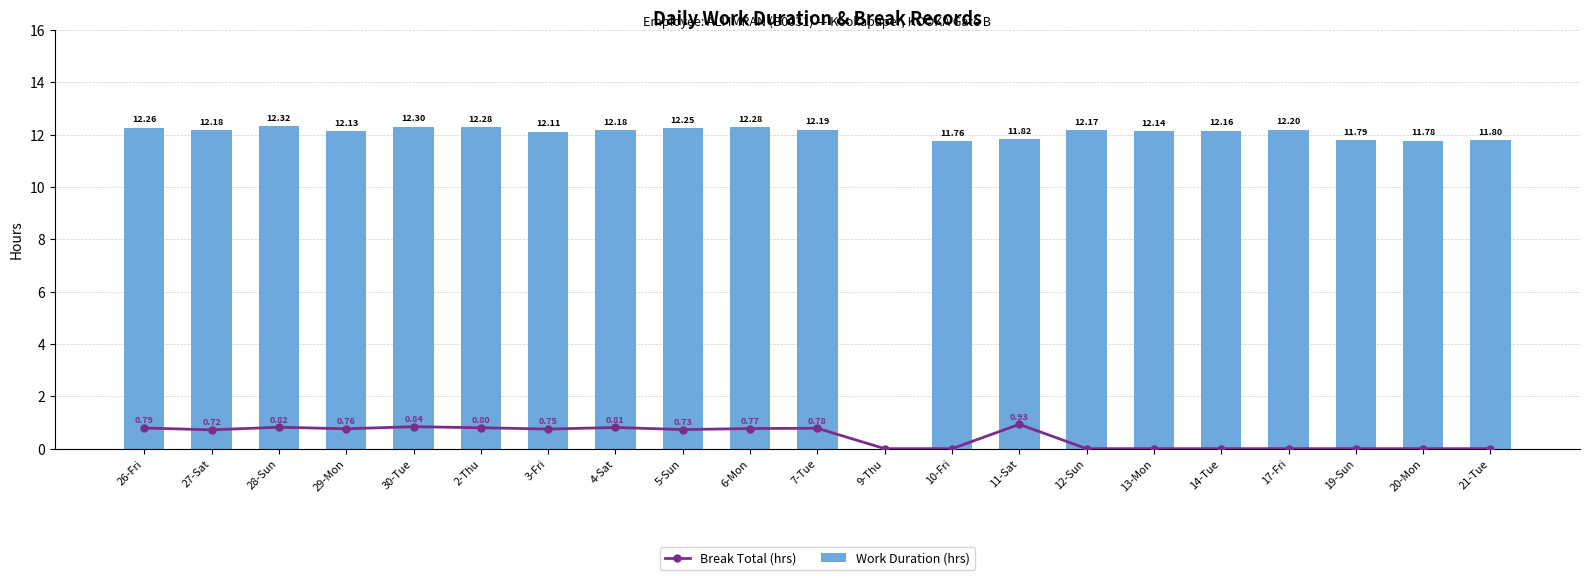

List the series in order of their peak value, lowest first.

Break Total (hrs), Work Duration (hrs)